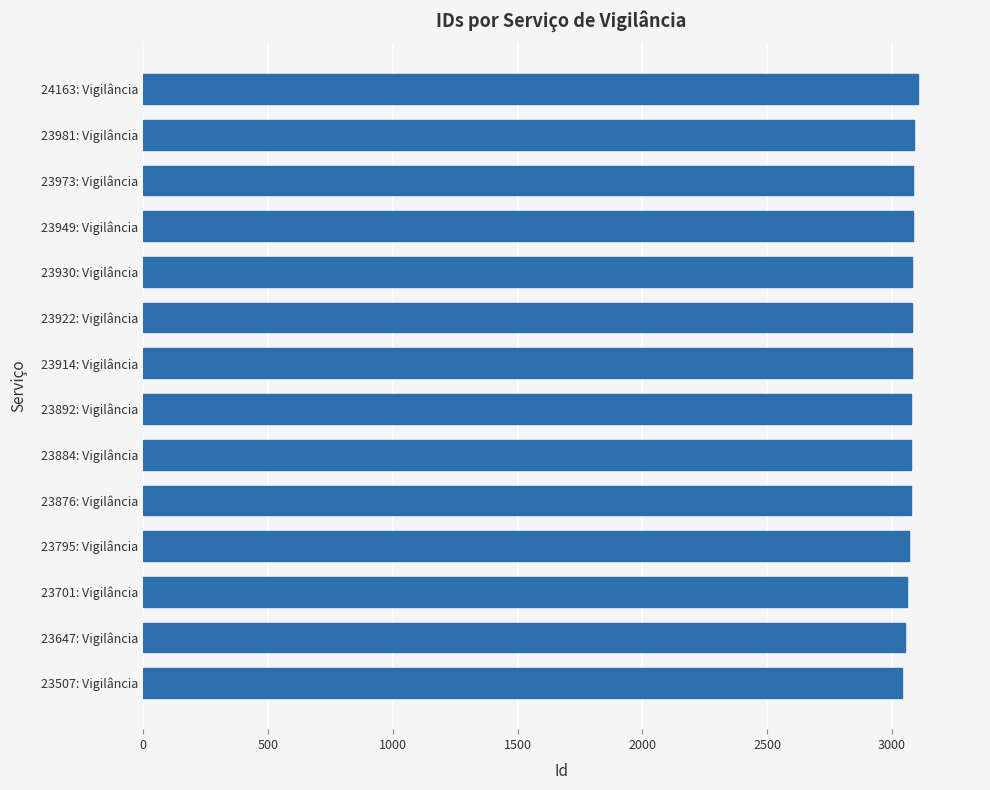

What is the sum of the values at 23647: Vigilância and 23922: Vigilância?

6132